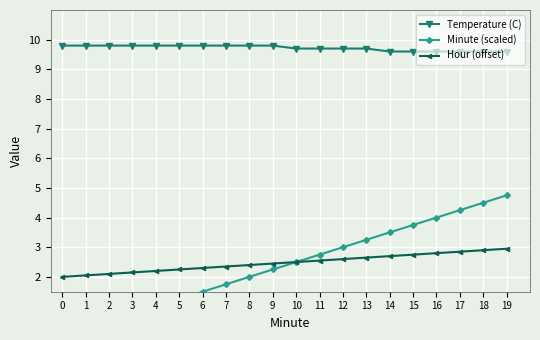

Reading left to right, what are all the values shown in this chart?

Temperature (C): 0=9.8	1=9.8	2=9.8	3=9.8	4=9.8	5=9.8	6=9.8	7=9.8	8=9.8	9=9.8	10=9.7	11=9.7	12=9.7	13=9.7	14=9.6	15=9.6	16=9.6	17=9.6	18=9.6	19=9.6
Minute (scaled): 0=0.0	1=0.2	2=0.5	3=0.8	4=1.0	5=1.2	6=1.5	7=1.8	8=2.0	9=2.2	10=2.5	11=2.8	12=3.0	13=3.2	14=3.5	15=3.8	16=4.0	17=4.2	18=4.5	19=4.8
Hour (offset): 0=2.0	1=2.0	2=2.1	3=2.1	4=2.2	5=2.2	6=2.3	7=2.4	8=2.4	9=2.5	10=2.5	11=2.5	12=2.6	13=2.6	14=2.7	15=2.8	16=2.8	17=2.9	18=2.9	19=3.0